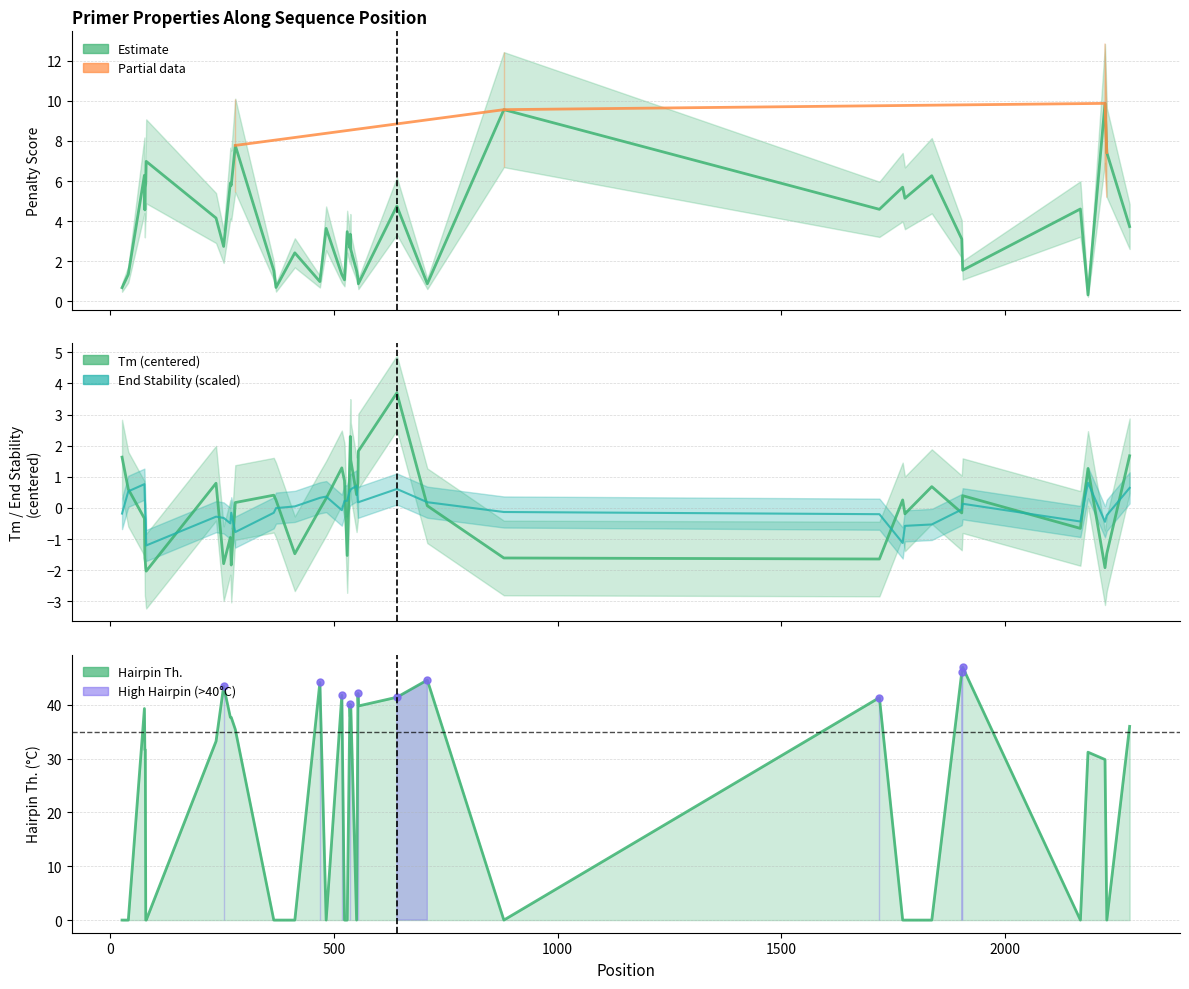

What is the minimum value shown in the chart?

-2.0